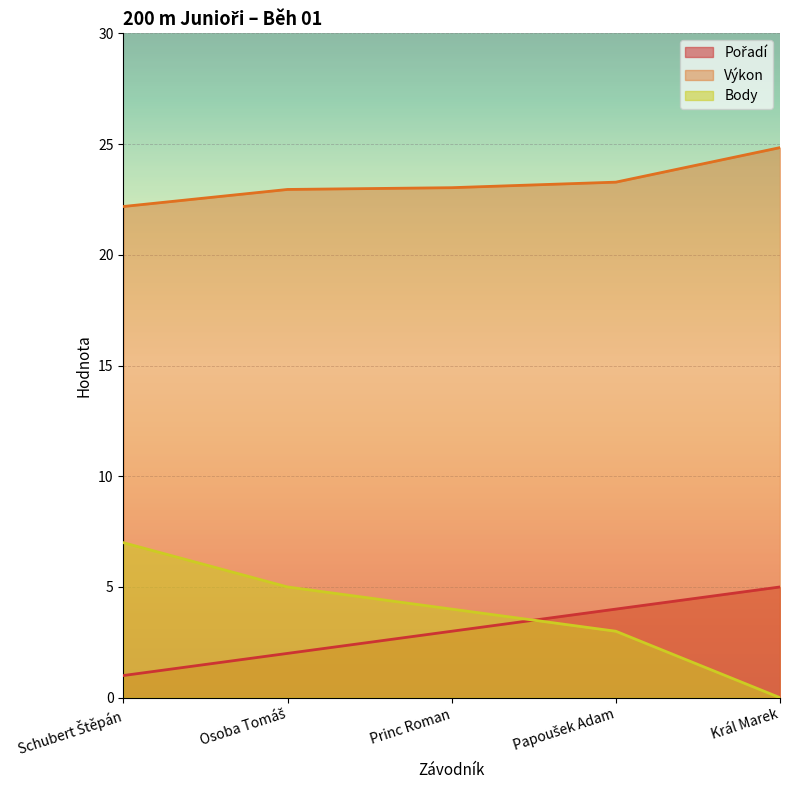

What position from the left is Schubert Štěpán?

1